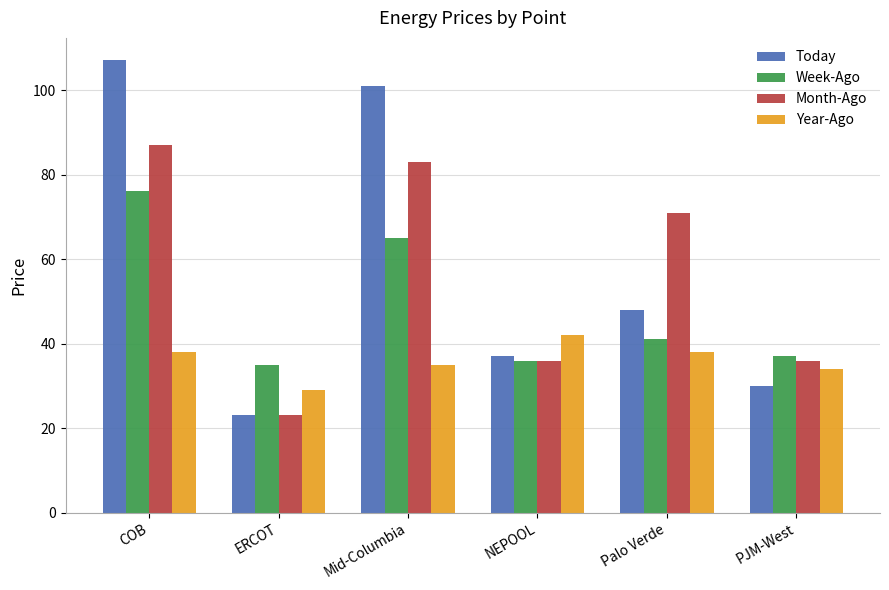

Which series has the largest total across all categories?

Today